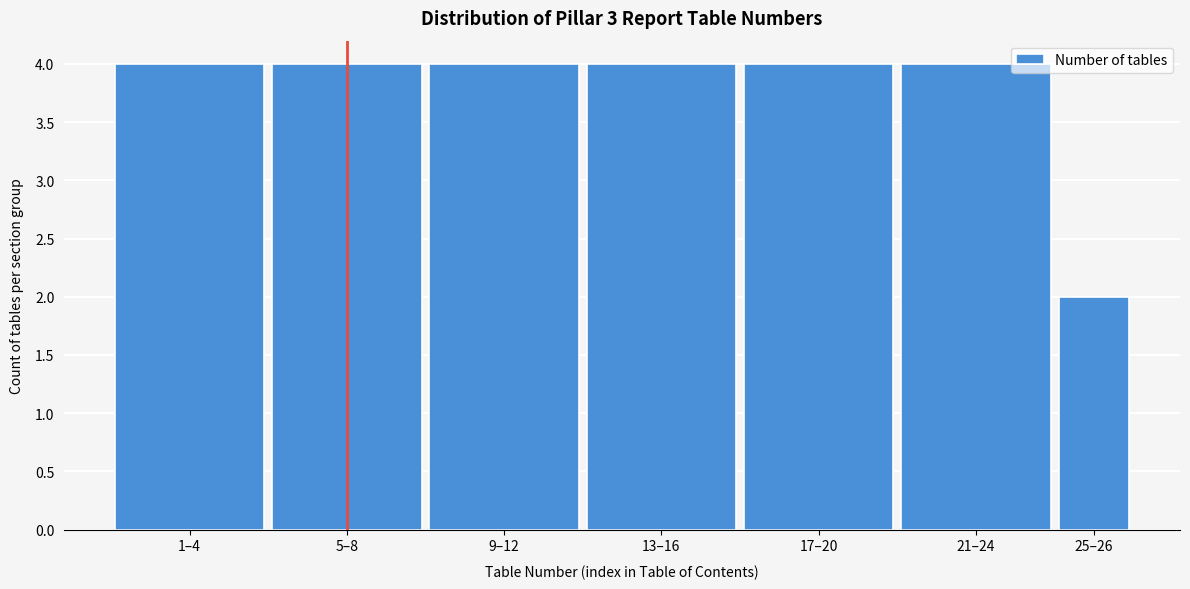

Reading left to right, what are all the values shown in this chart?

4	4	4	4	4	4	2